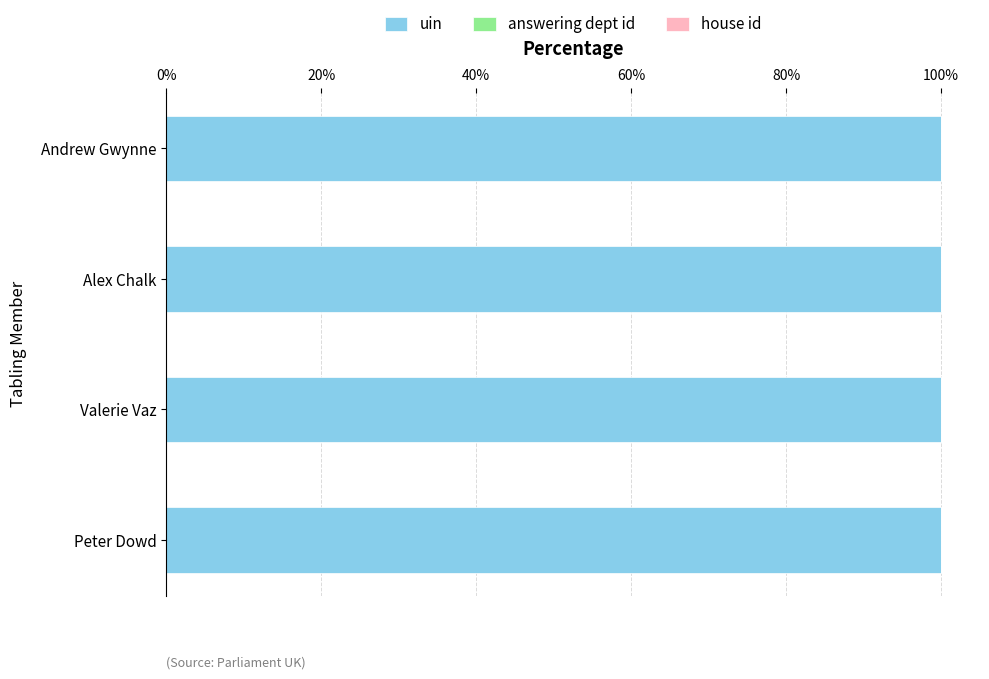

Is it true that uin equals 100.0 at Andrew Gwynne?

True